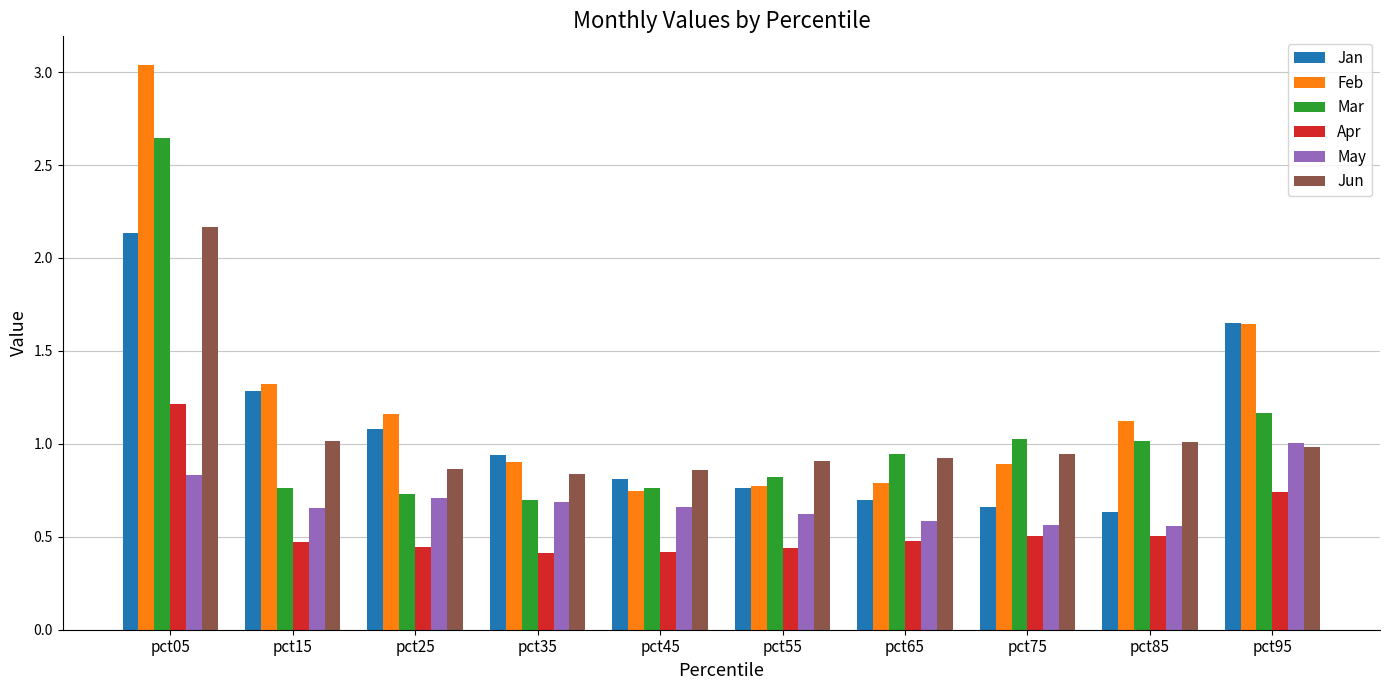

Read the Mar value at pct85.

1.0